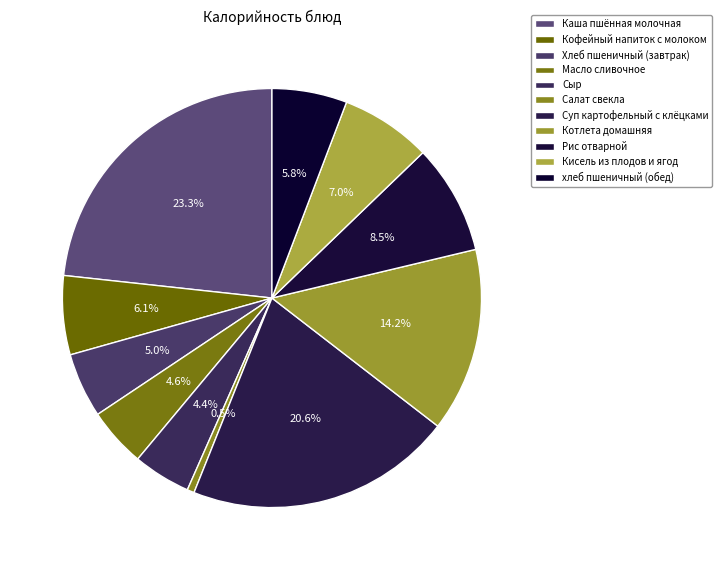

Does Кисель из плодов и ягод represent more than half of the total?

No